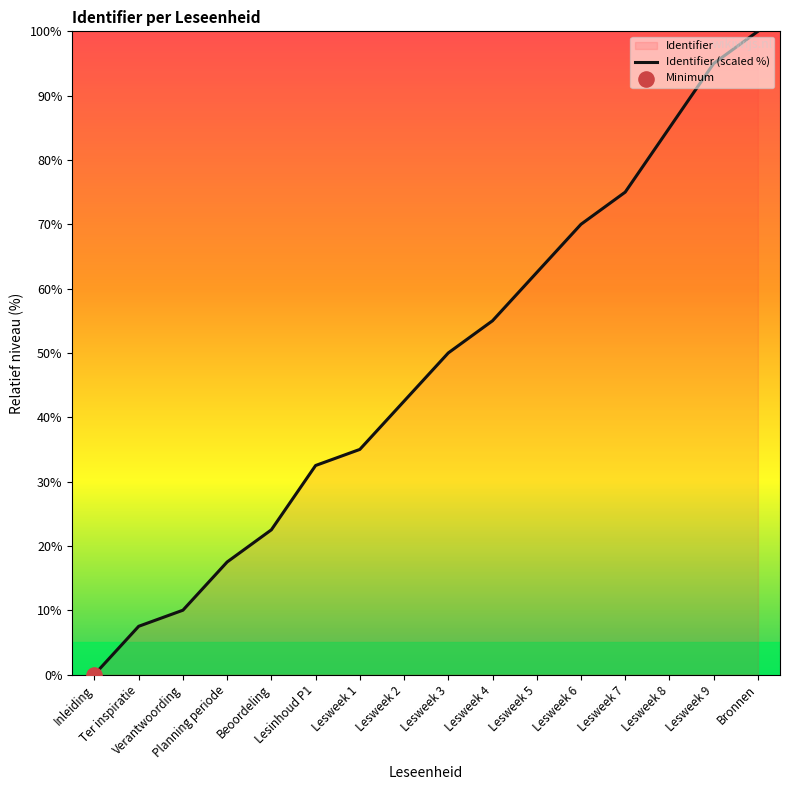

What is the ratio of the value at Lesweek 7 to the value at Lesweek 6?

1.1